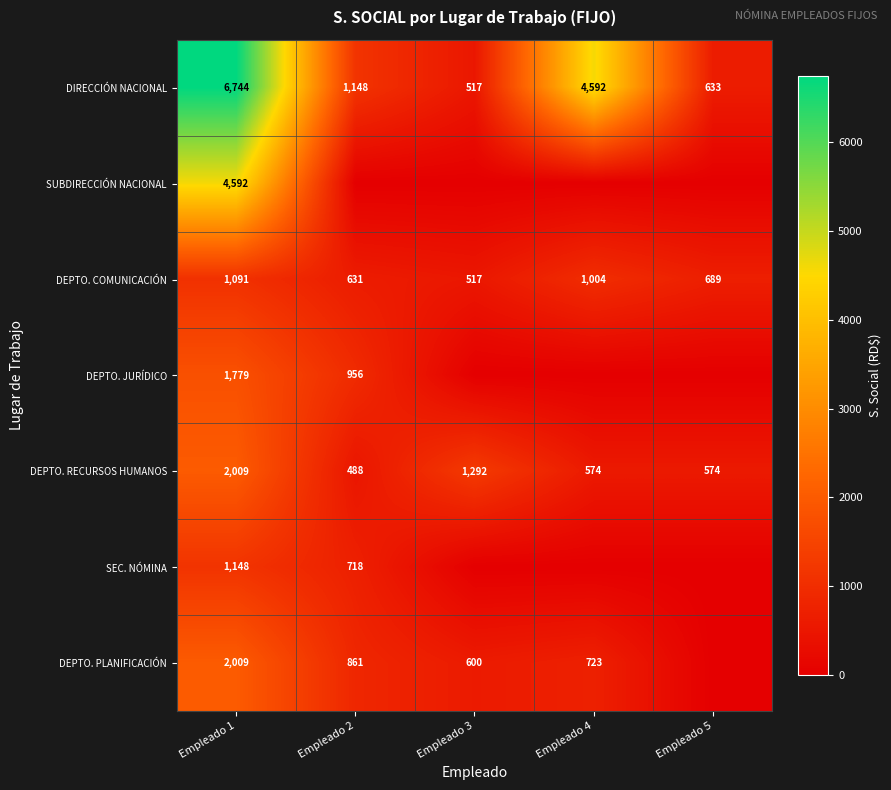

How many DEPTO. COMUNICACIÓN values are between 631 and 1004?

3